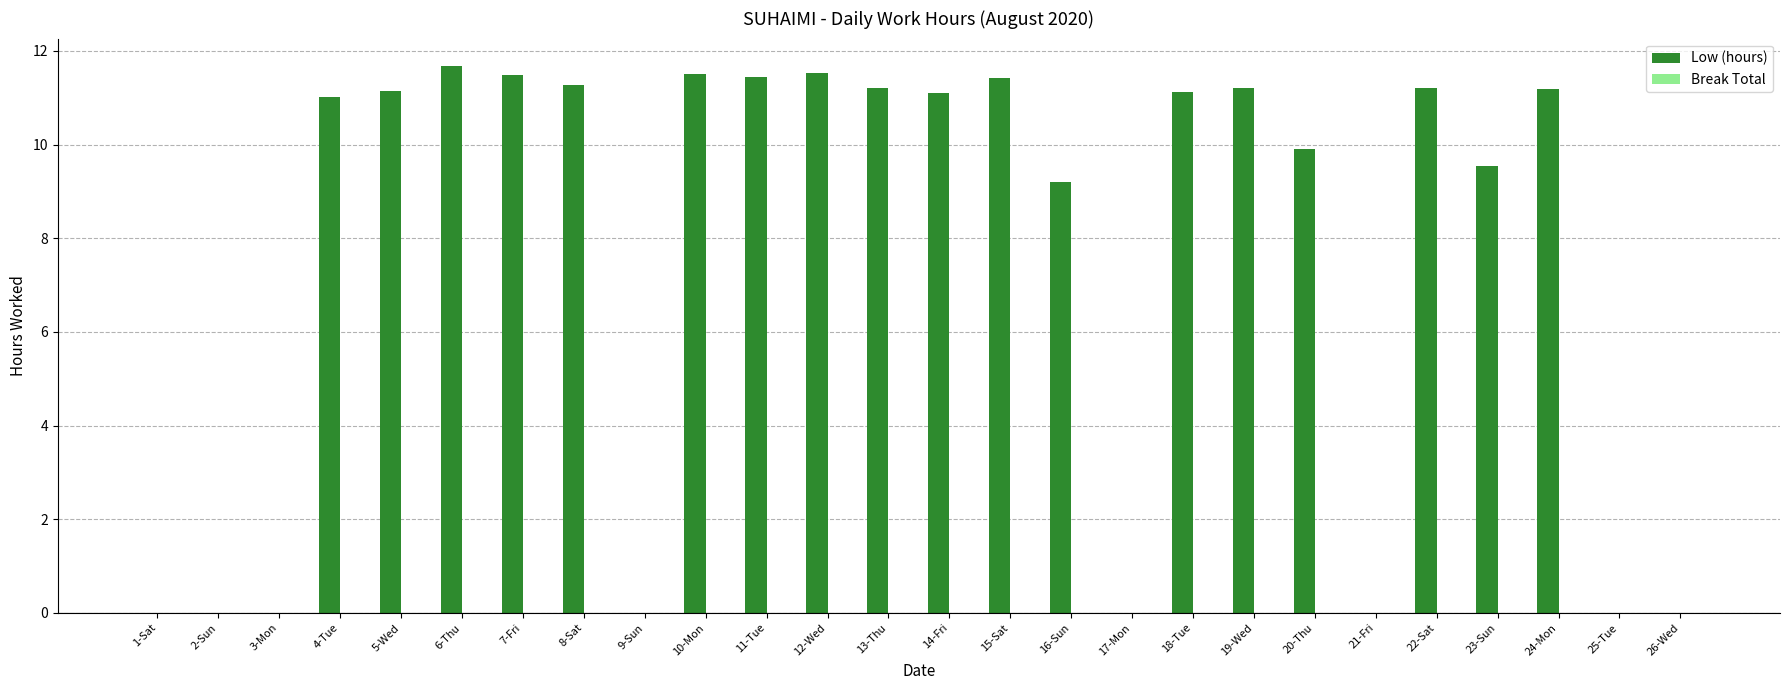

What is the sum of all values?

198.2